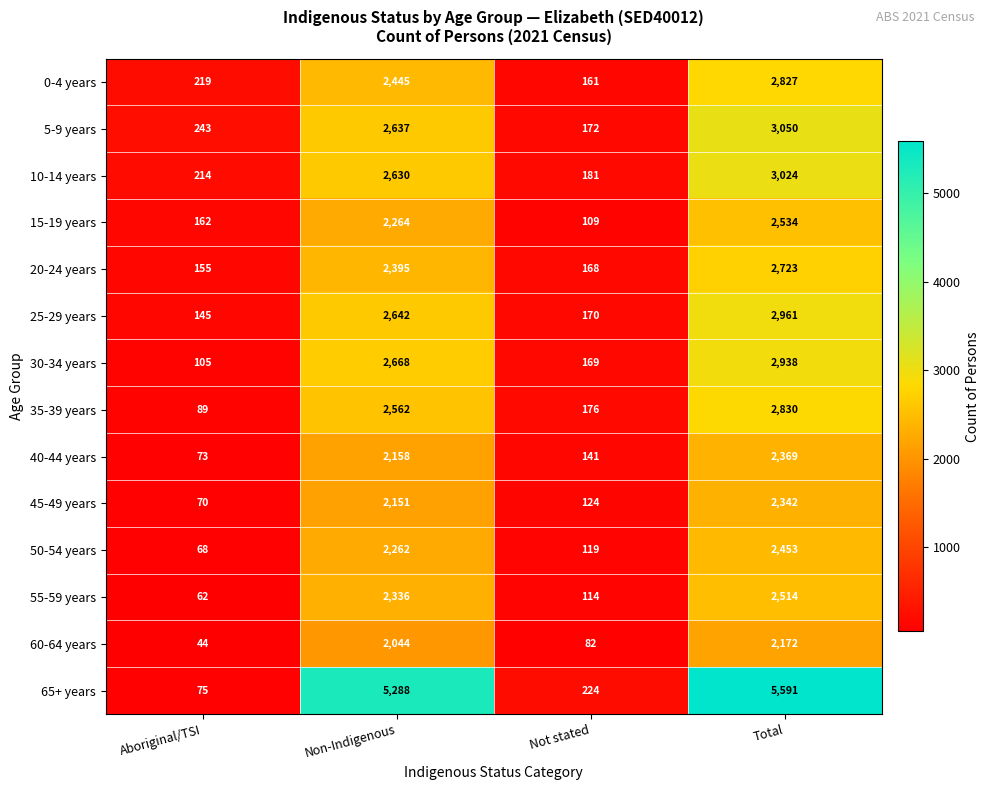

List the series in order of their peak value, highest first.

65+ years, 5-9 years, 10-14 years, 25-29 years, 30-34 years, 35-39 years, 0-4 years, 20-24 years, 15-19 years, 55-59 years, 50-54 years, 40-44 years, 45-49 years, 60-64 years